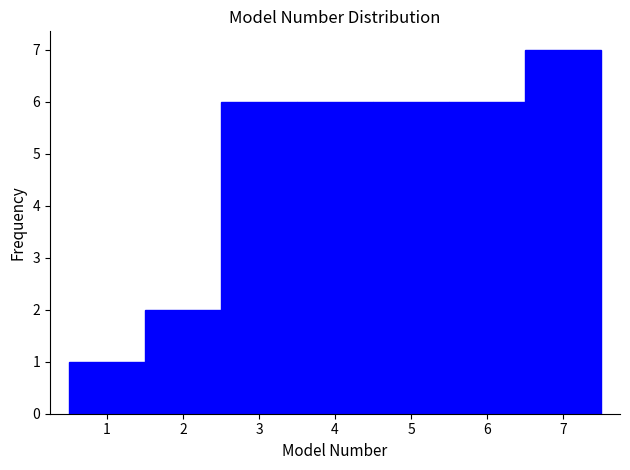

What is the height of the bar covering 4.5 to 5.5 on the x-axis? The values are not printed on the chart, so give them approximately, as read against the axis.

6